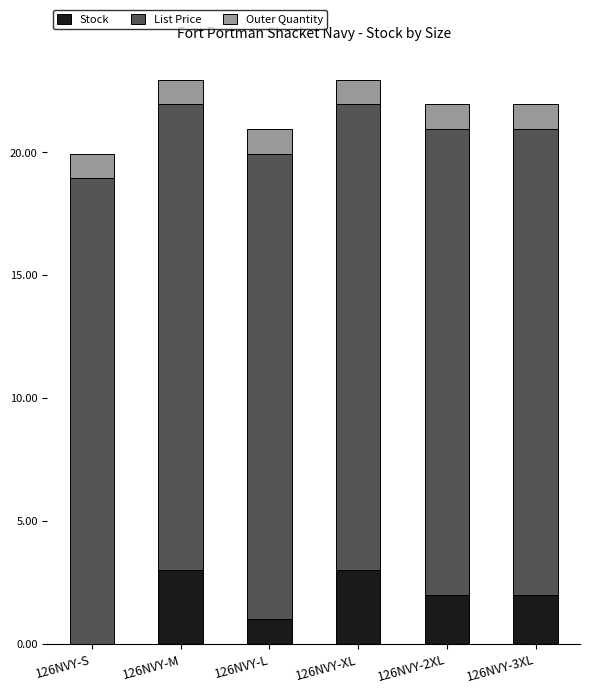

The value of Stock at 126NVY-2XL is 3.3. True or false?

False